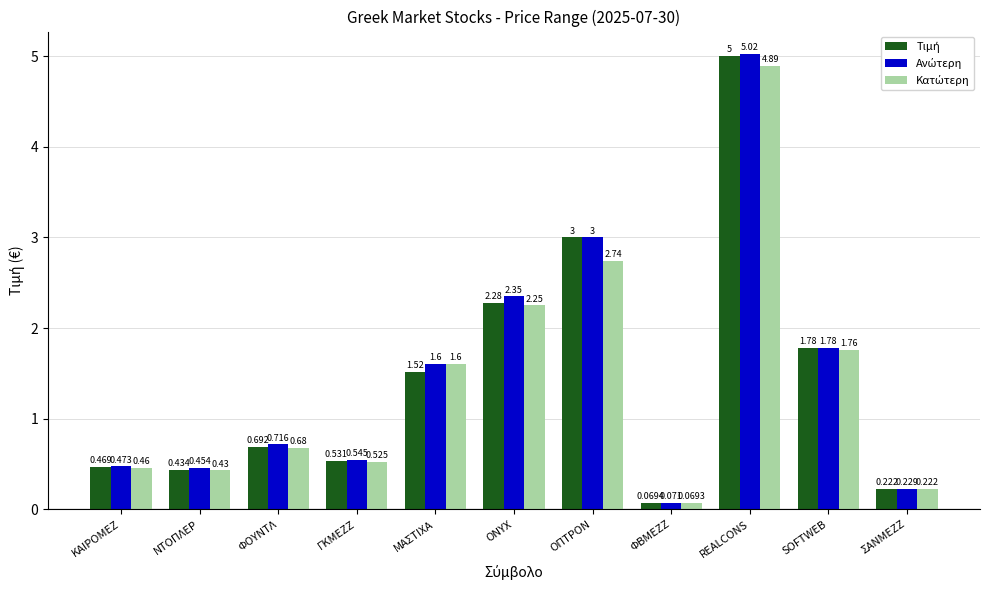

At which category is the sum across all series the highest?

REALCONS